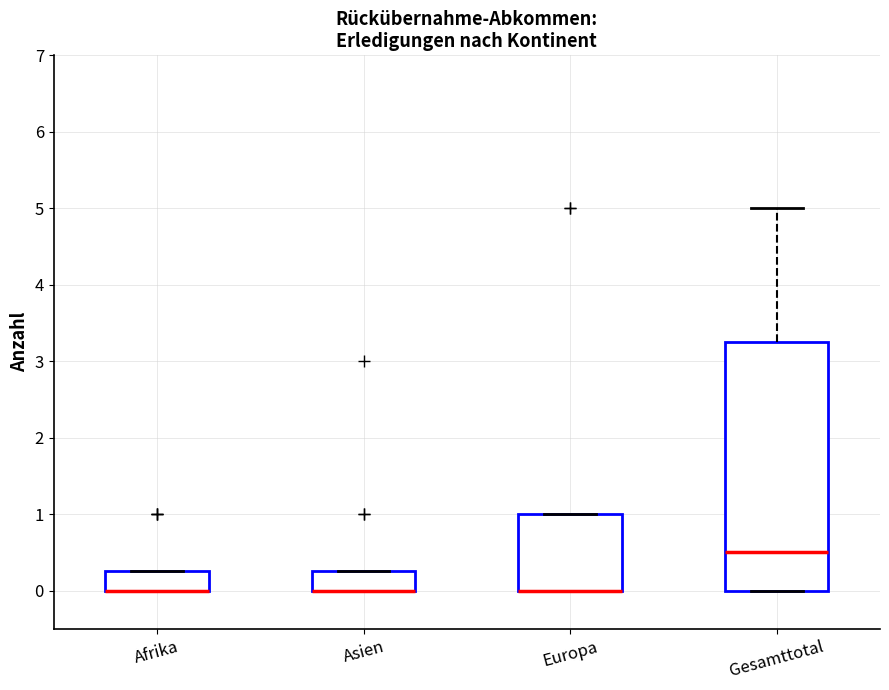

Reading left to right, transcribe this box plot: for each box, give where its median line is, the range the box spans, and where its two whiskers end, as read against the y-axis. The values are not printed on the chart, so give them approximately, as read against the axis.

Afrika: median 0.0 (drawn on the box's lower edge), box 0.0 to 0.3, whiskers 0.0 to 0.3
Asien: median 0.0 (drawn on the box's lower edge), box 0.0 to 0.3, whiskers 0.0 to 0.3
Europa: median 0.0 (drawn on the box's lower edge), box 0.0 to 1.0, whiskers 0.0 to 1.0
Gesamttotal: median 0.5, box 0.0 to 3.3, whiskers 0.0 to 5.0